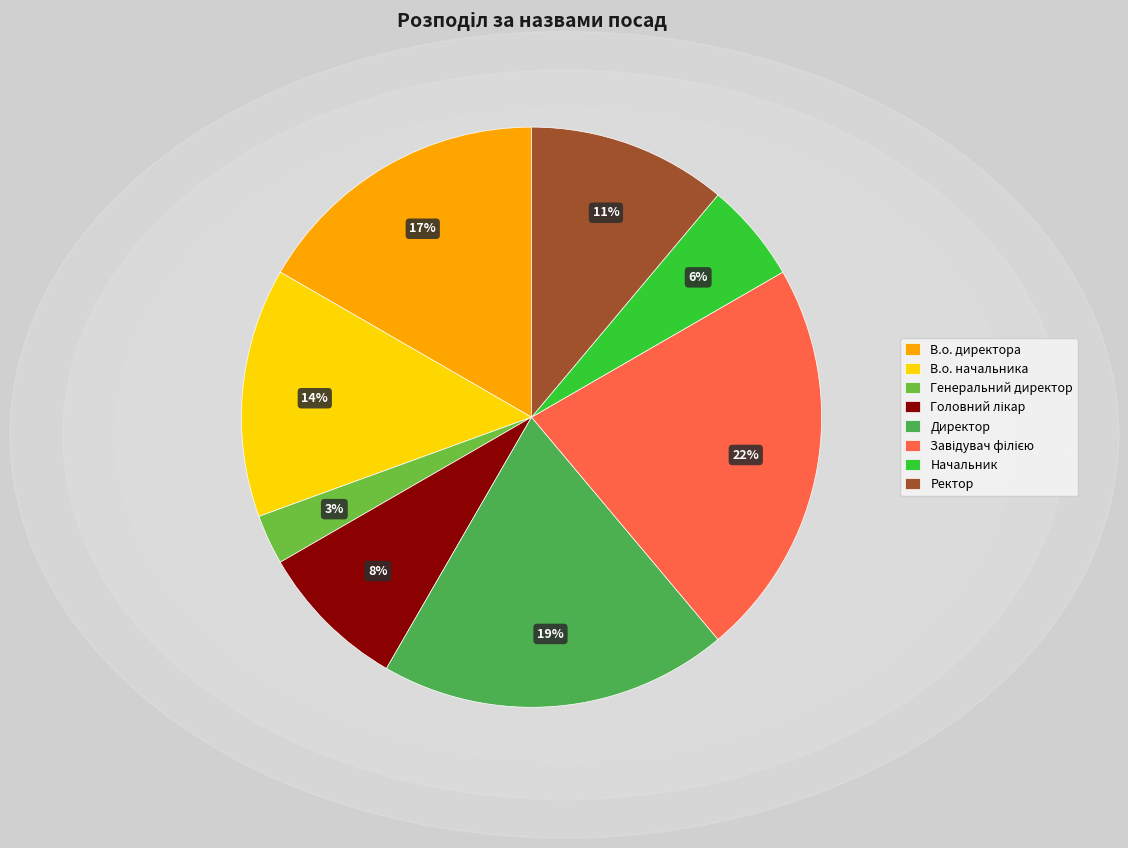

Is there a majority slice in this chart?

No